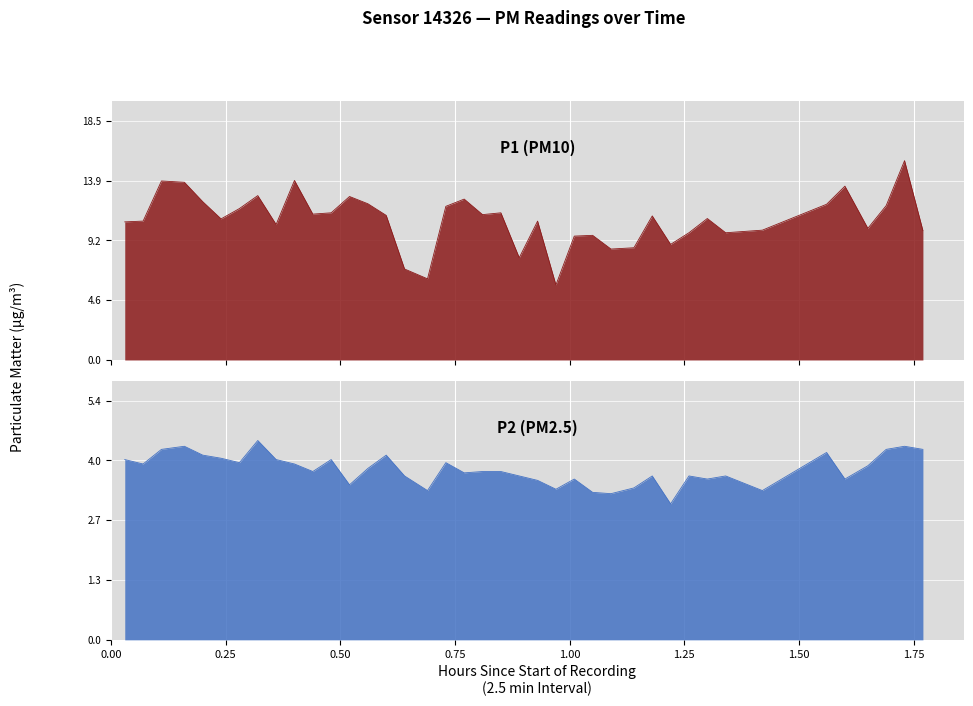

True or false: P2 and P1 intersect in this chart.

False